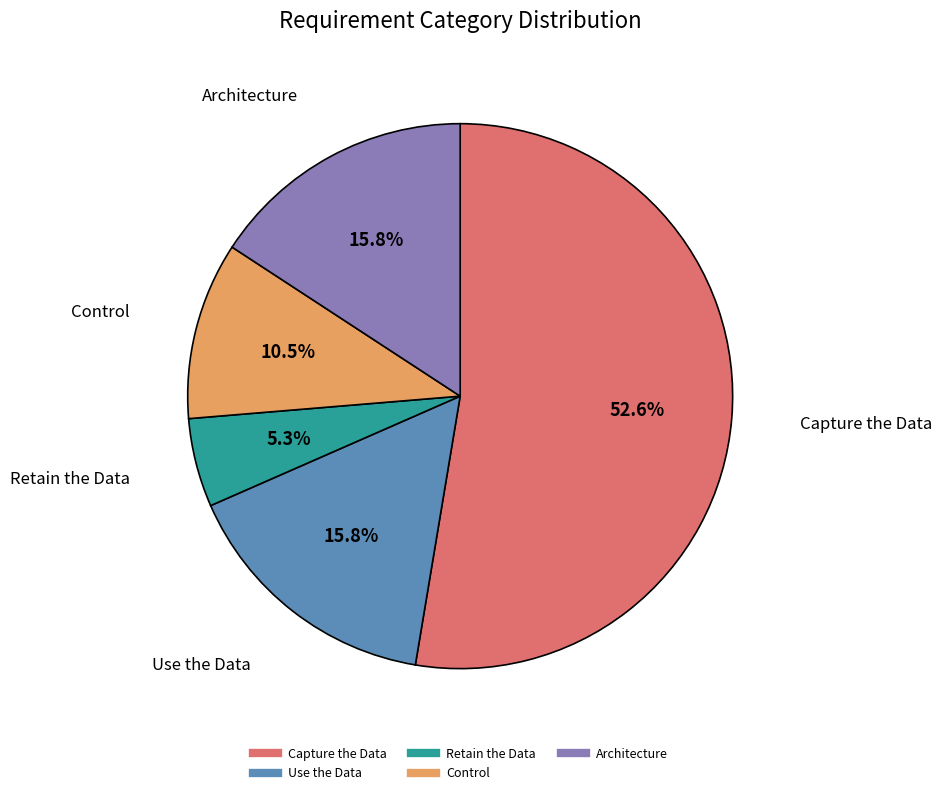

The Capture the Data slice represents 41% of the pie. True or false?

False